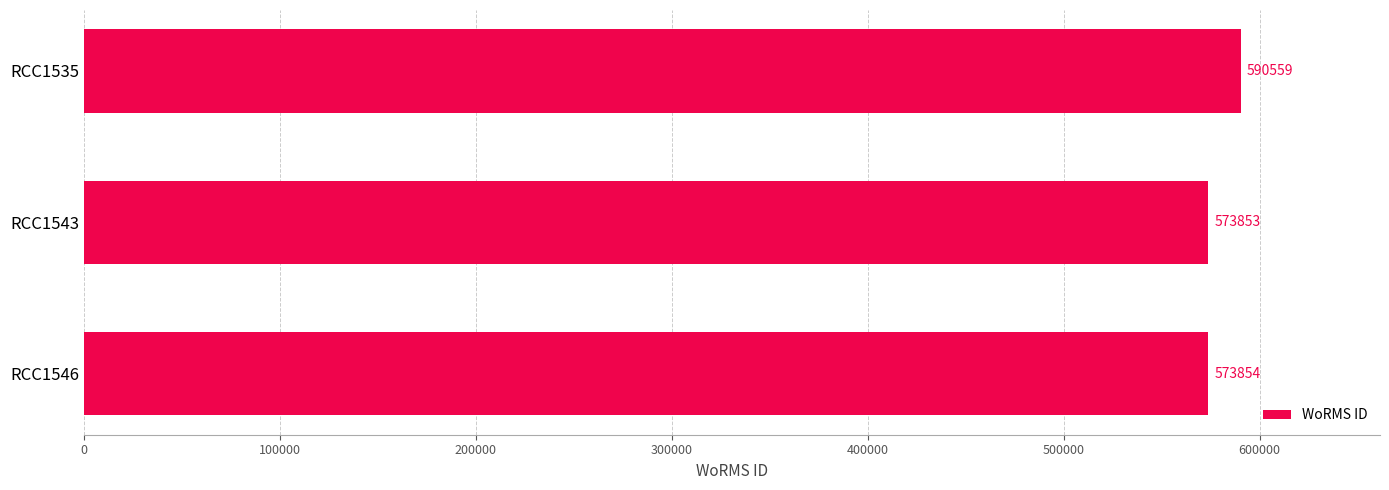

Reading bottom to top, transcribe all the data shown in this chart.

573854	573853	590559